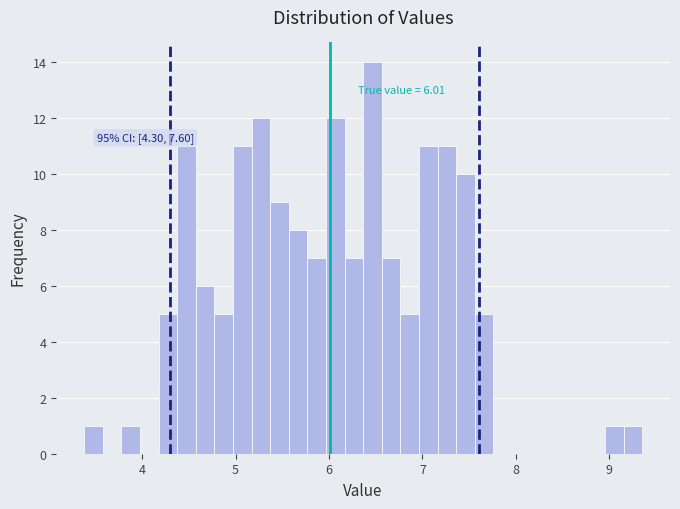

Around what value on the x-axis is the tallest bar? Give the approximate position of its centre, as read against the axis.

6.5